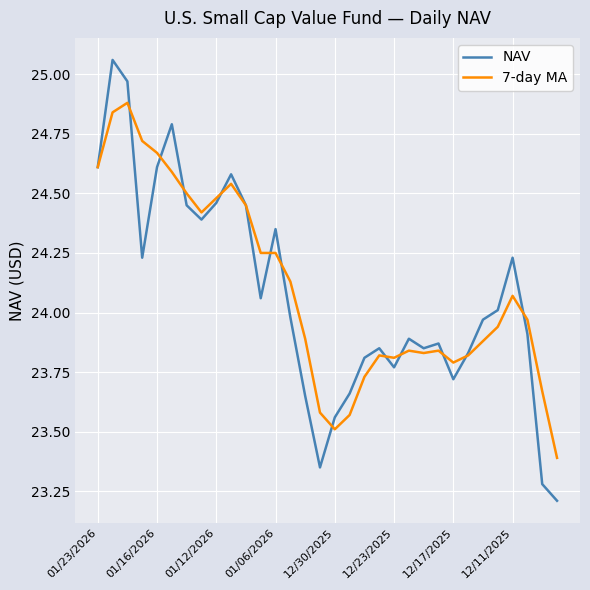

What is the smallest value displayed?

23.2